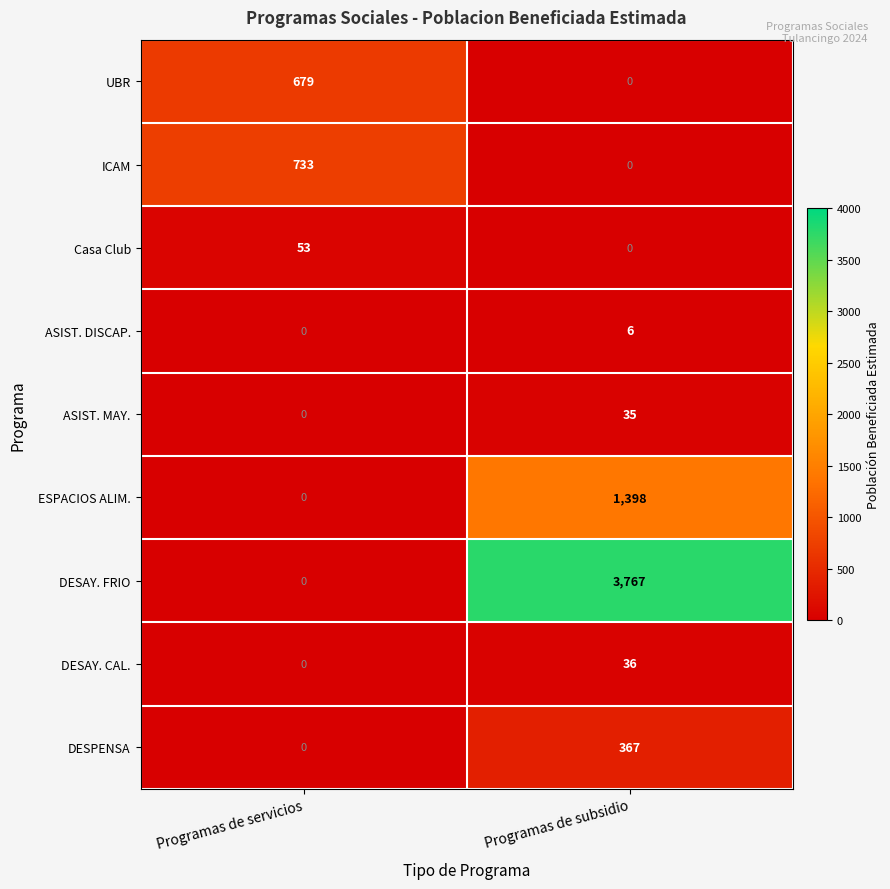

Reading left to right, what are all the values shown in this chart?

UBR: Programas de servicios=679	Programas de subsidio=0
ICAM: Programas de servicios=733	Programas de subsidio=0
Casa Club: Programas de servicios=53	Programas de subsidio=0
ASIST. DISCAP.: Programas de servicios=0	Programas de subsidio=6
ASIST. MAY.: Programas de servicios=0	Programas de subsidio=35
ESPACIOS ALIM.: Programas de servicios=0	Programas de subsidio=1398
DESAY. FRIO: Programas de servicios=0	Programas de subsidio=3767
DESAY. CAL.: Programas de servicios=0	Programas de subsidio=36
DESPENSA: Programas de servicios=0	Programas de subsidio=367